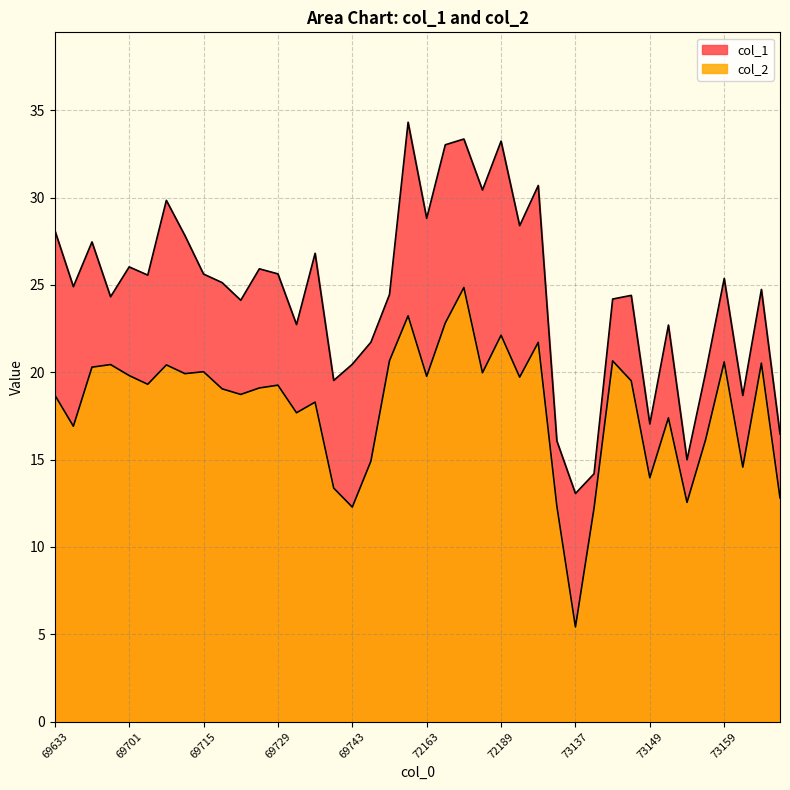

Does the chart display data point markers on the line(s)?

No